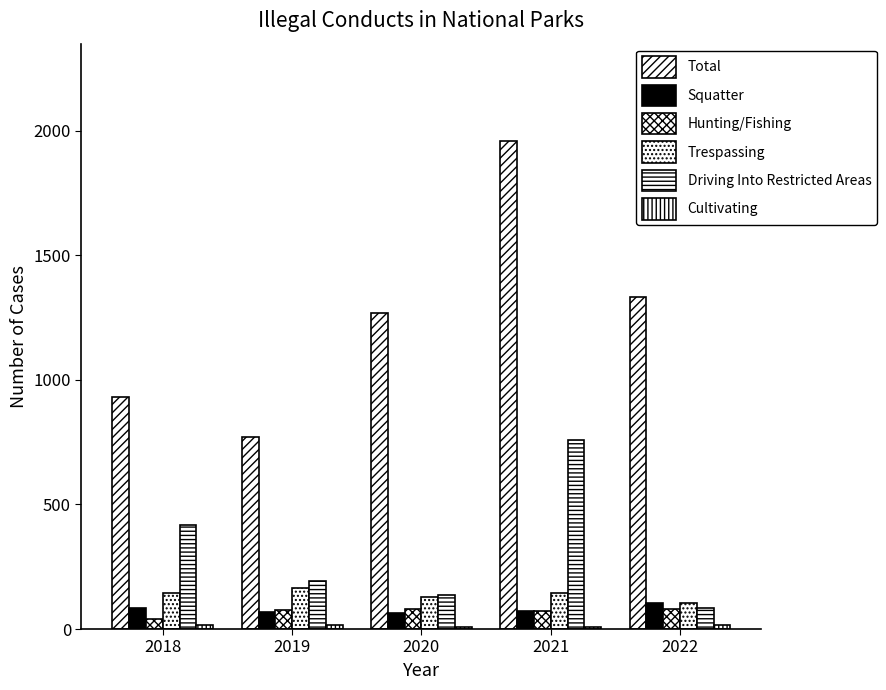

What is the difference between the Squatter values at 2019 and 2018?

18